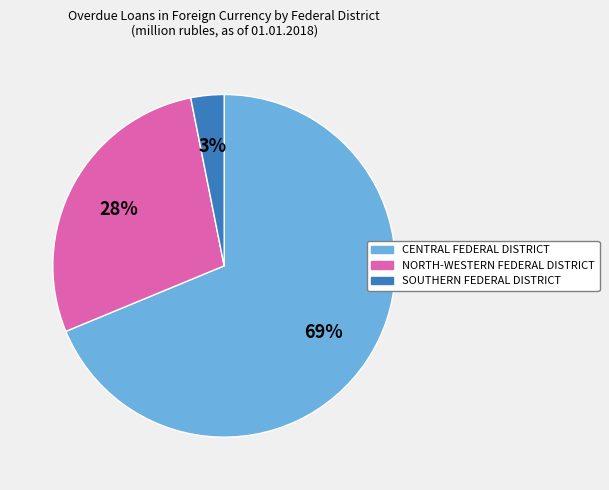

What percentage is the SOUTHERN FEDERAL DISTRICT slice, to the nearest percent?

3%